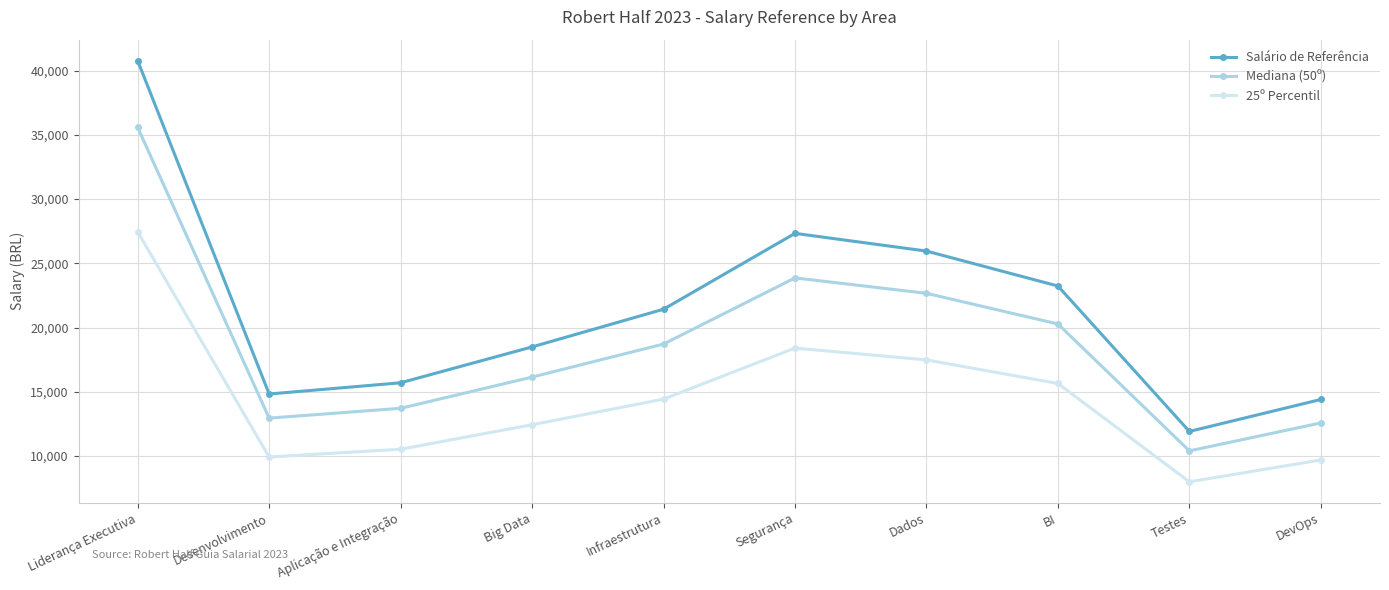

What are all the series names shown in the legend?

Salário de Referência, Mediana (50º), 25º Percentil